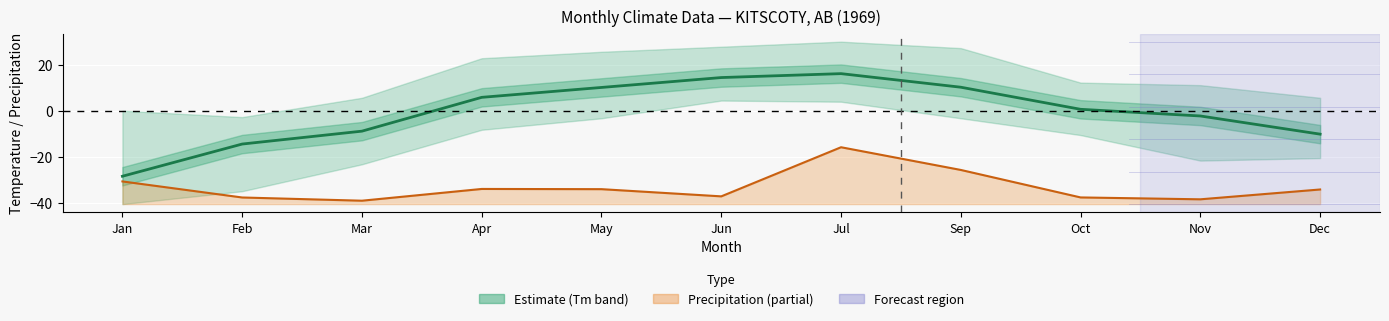

How many data points in Precipitation line are less than -34?

8